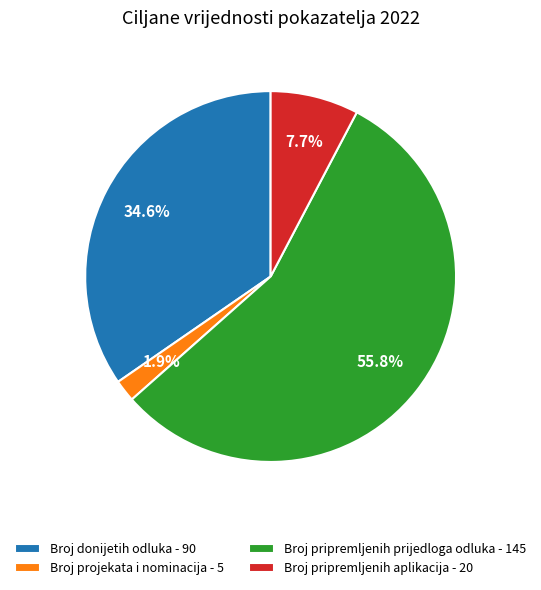

To the nearest percent, what is the difference between the largest and smallest slice percentages?

54%